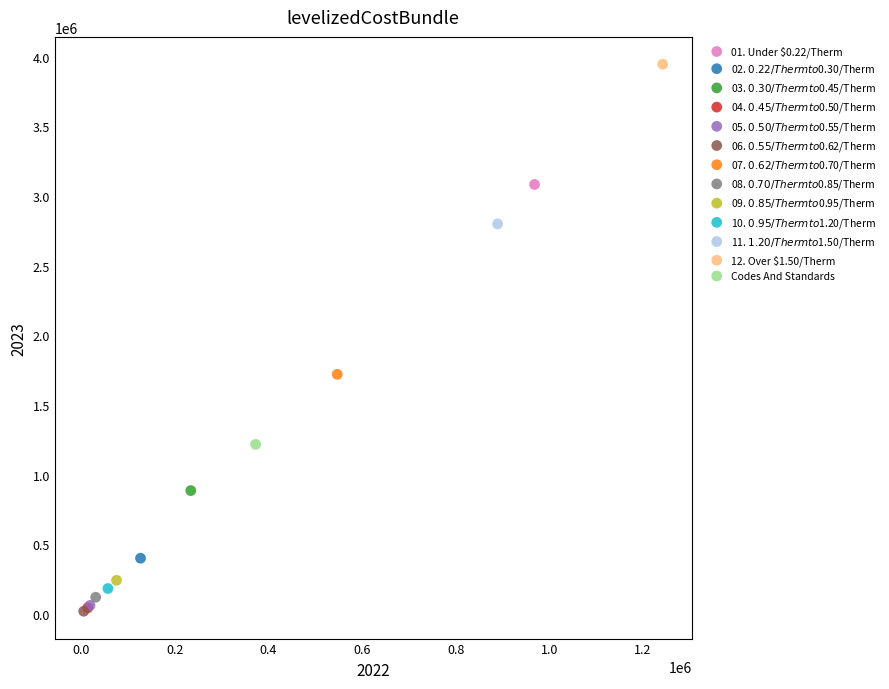

Which series contains the highest Y value?

12. Over $1.50/Therm